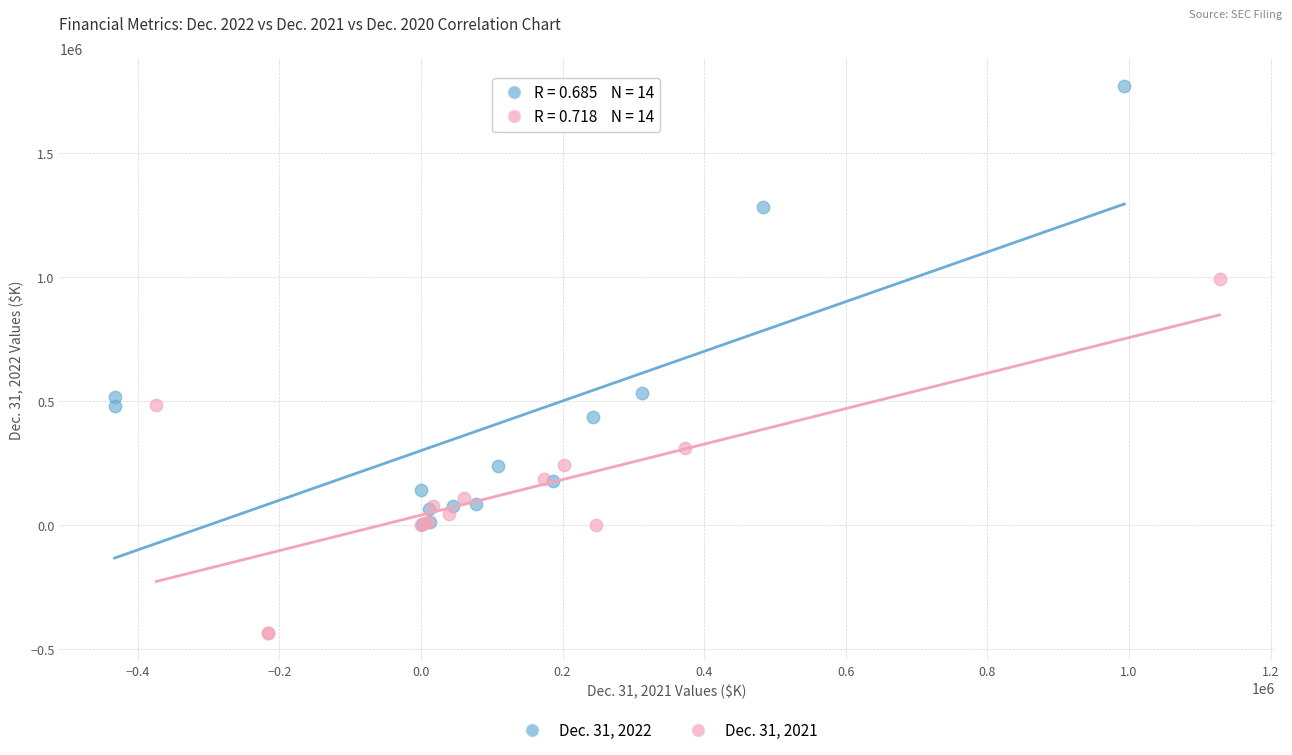

Which series reaches the maximum Y coordinate?

Dec. 31, 2022